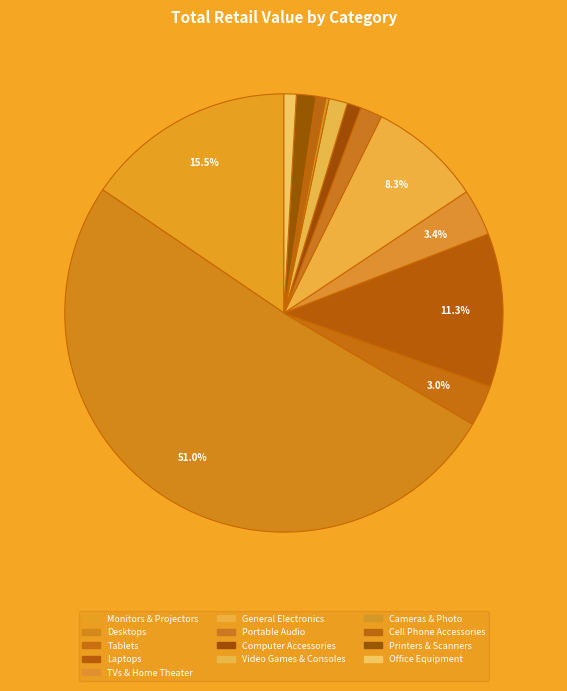

What is the total percentage of Computer Accessories and Portable Audio?

2.7%